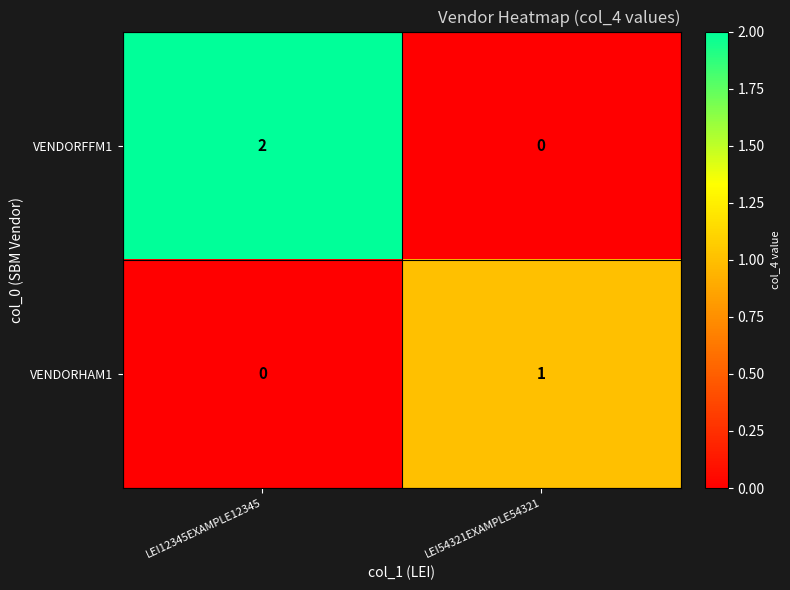

Between LEI12345EXAMPLE12345 and LEI54321EXAMPLE54321, which series saw the biggest shift?

VENDORFFM1